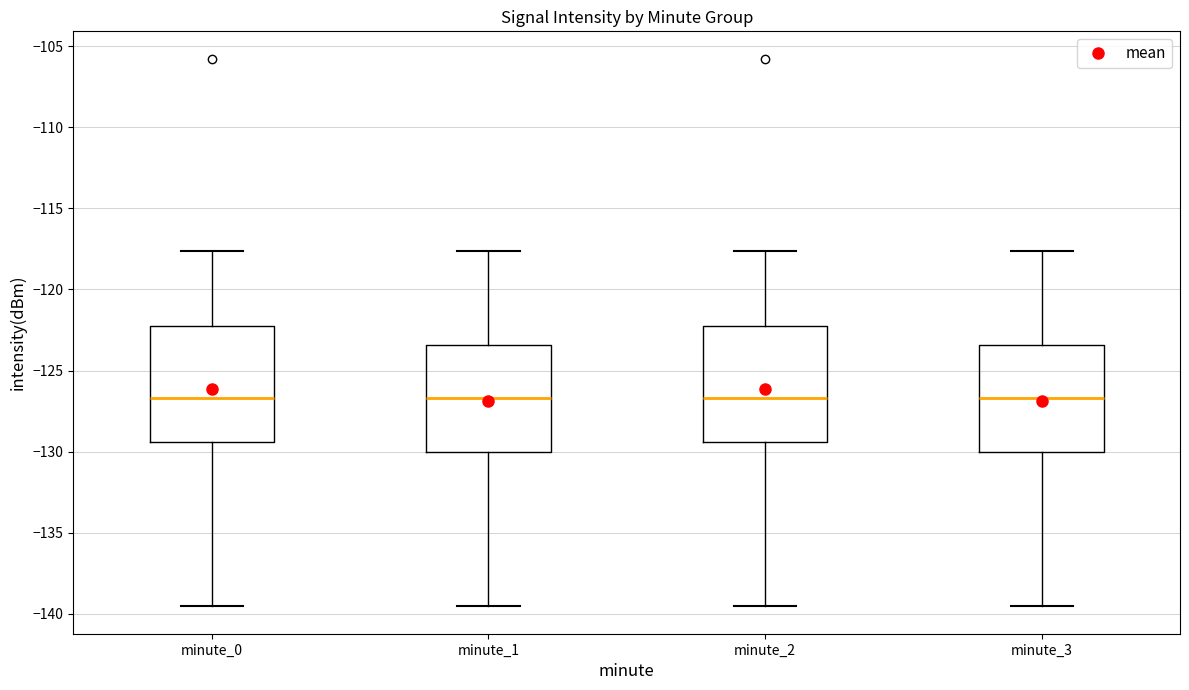

Reading left to right, read every box against the y-axis: the position of its median line, the range the box covers, and the ends of its whiskers. The values are not printed on the chart, so give them approximately, as read against the axis.

minute_0: median -126.5, box -129.5 to -122.0, whiskers -139.5 to -117.5
minute_1: median -126.5, box -130.0 to -123.5, whiskers -139.5 to -117.5
minute_2: median -126.5, box -129.5 to -122.0, whiskers -139.5 to -117.5
minute_3: median -126.5, box -130.0 to -123.5, whiskers -139.5 to -117.5